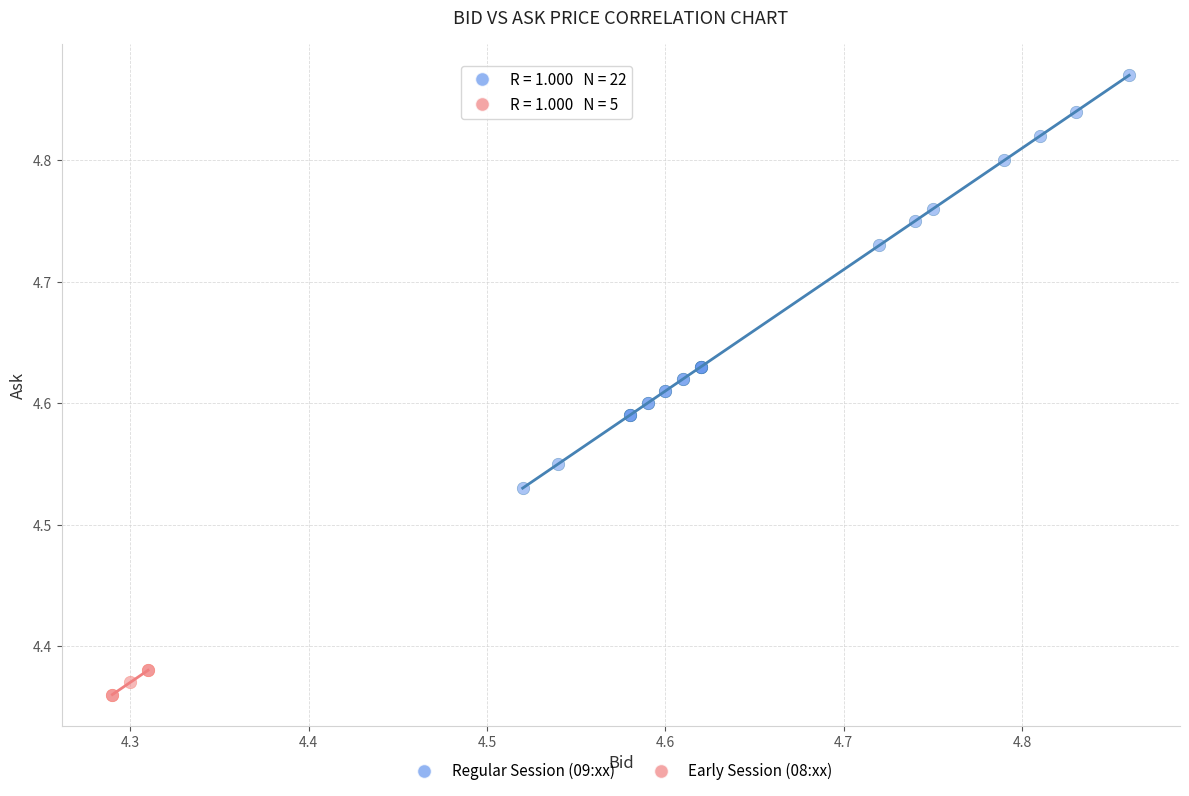

Which series contains the lowest Y value?

Early Session (08:xx)